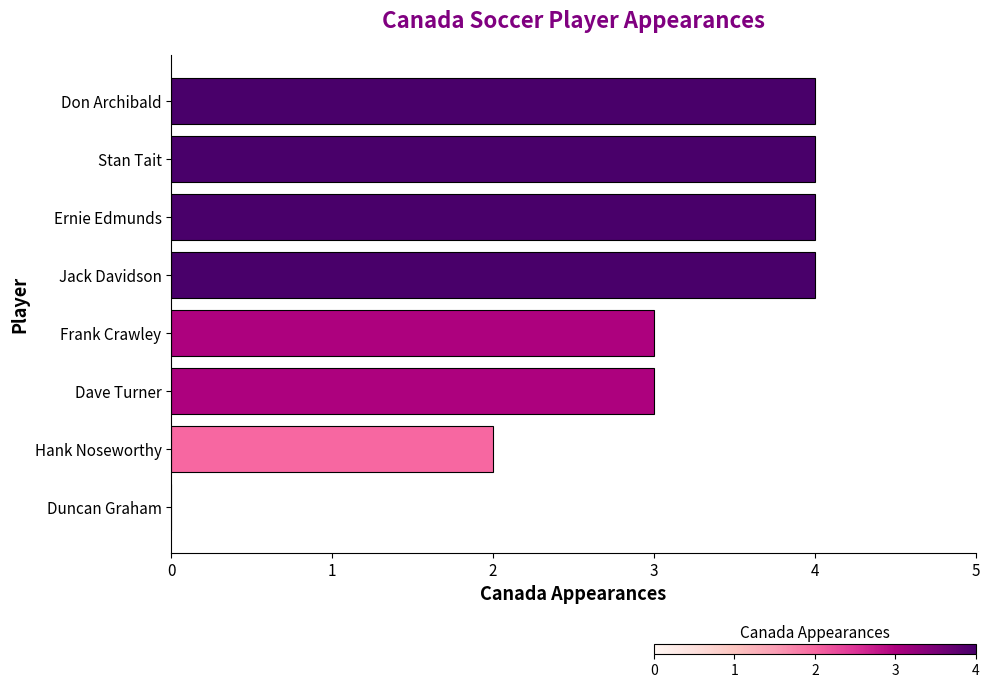

Reading bottom to top, transcribe all the data shown in this chart.

Duncan Graham=0	Hank Noseworthy=2	Dave Turner=3	Frank Crawley=3	Jack Davidson=4	Ernie Edmunds=4	Stan Tait=4	Don Archibald=4